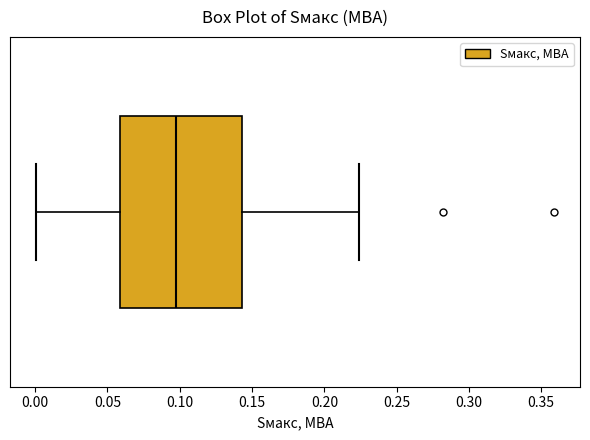

Transcribe this box plot: give where the median line is, the range the box spans, and where the two whiskers end, as read against the x-axis. The values are not printed on the chart, so give them approximately, as read against the axis.

median 0.095, box 0.060 to 0.145, whiskers 0.000 to 0.225